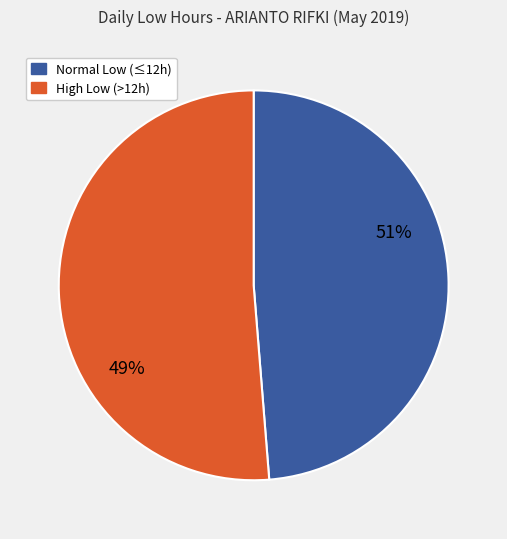

True or false: 15-Wed accounts for 18% of the total.

False